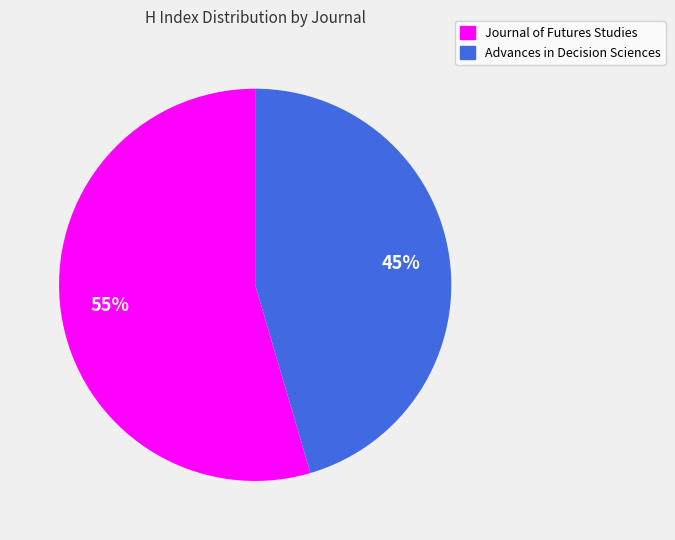

Is the sum of Journal of Futures Studies and Advances in Decision Sciences greater than half?

Yes